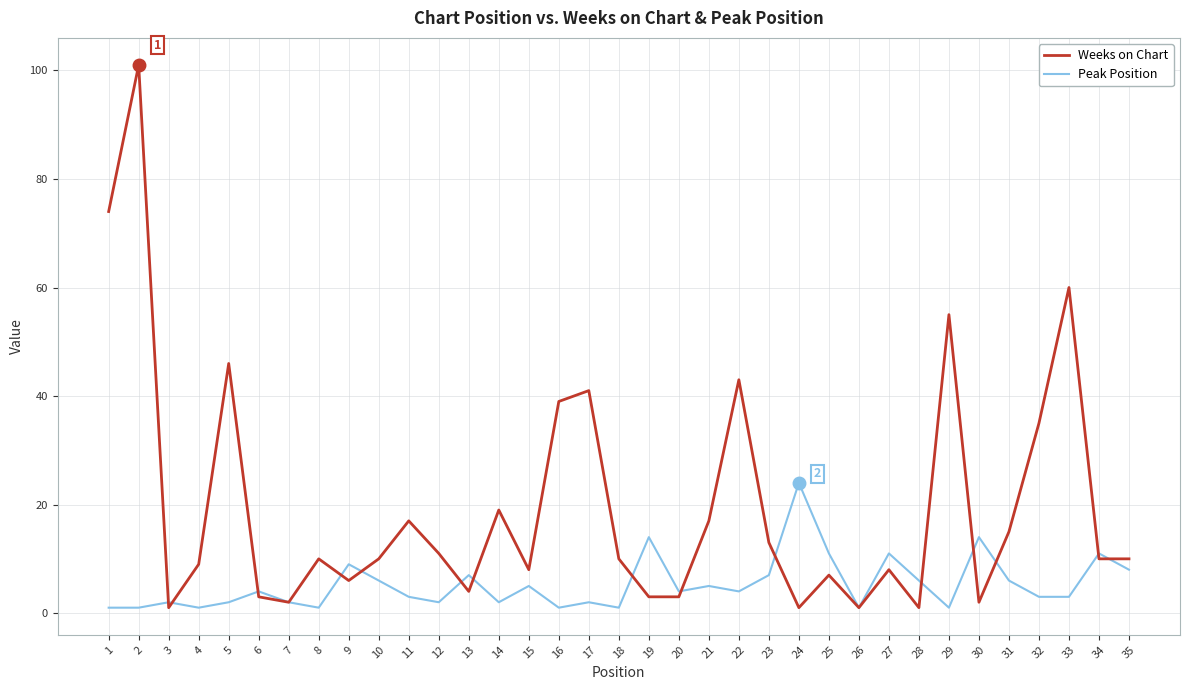

Reading left to right, transcribe all the data shown in this chart.

Weeks on Chart: 74	101	1	9	46	3	2	10	6	10	17	11	4	19	8	39	41	10	3	3	17	43	13	1	7	1	8	1	55	2	15	35	60	10	10
Peak Position: 1	1	2	1	2	4	2	1	9	6	3	2	7	2	5	1	2	1	14	4	5	4	7	24	11	1	11	6	1	14	6	3	3	11	8